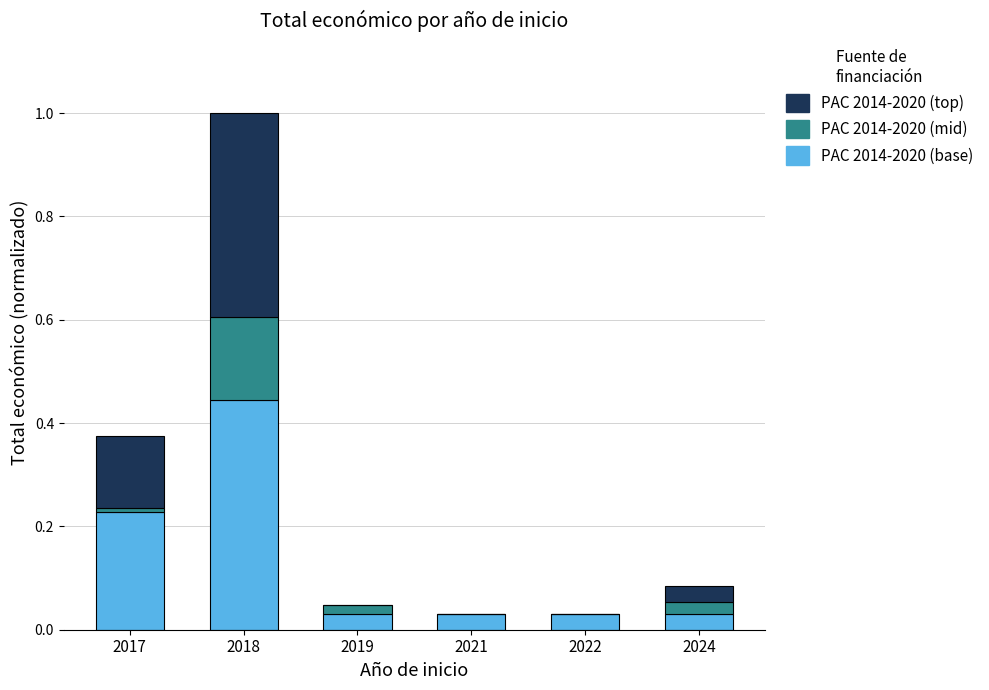

At which category is the sum across all series the highest?

2018